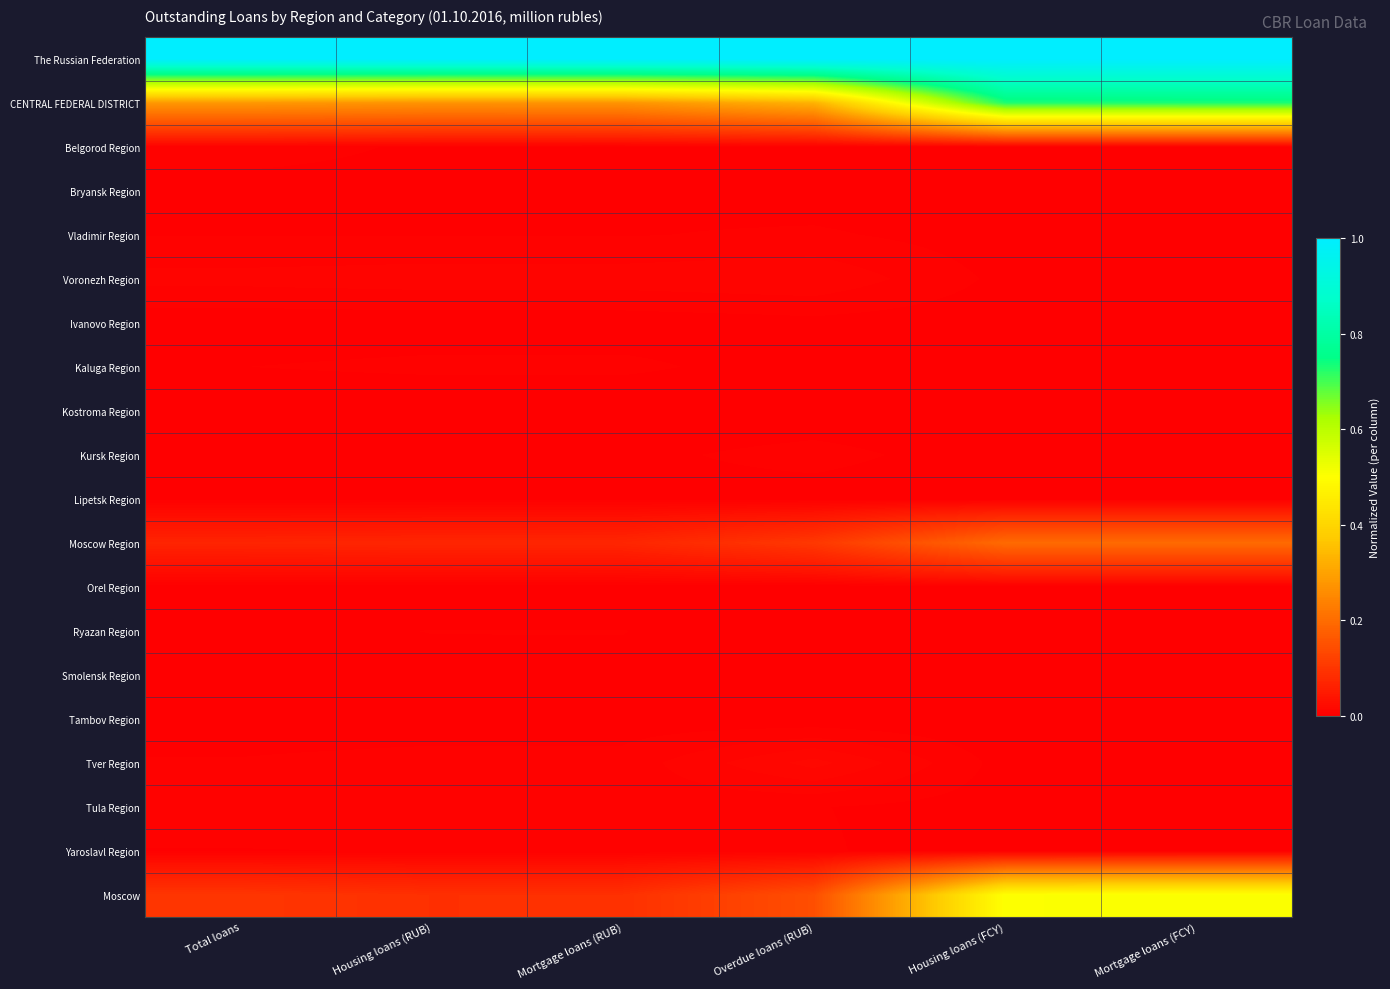

Which has a higher value, Mortgage loans (RUB) or Housing loans (FCY)?

Mortgage loans (RUB)